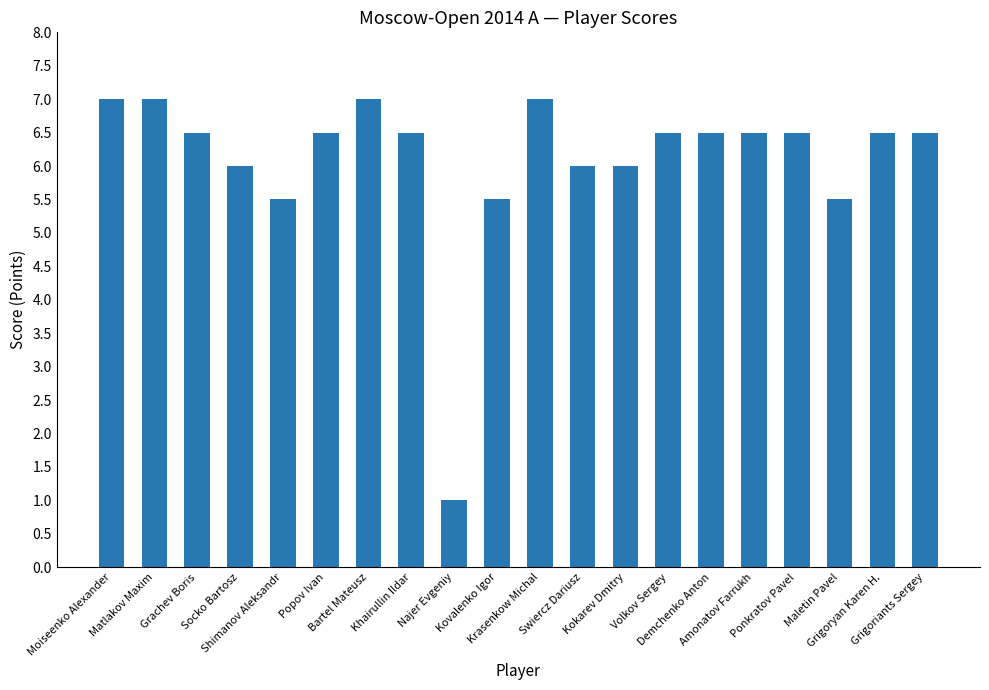

What is the sum of all values?

122.0